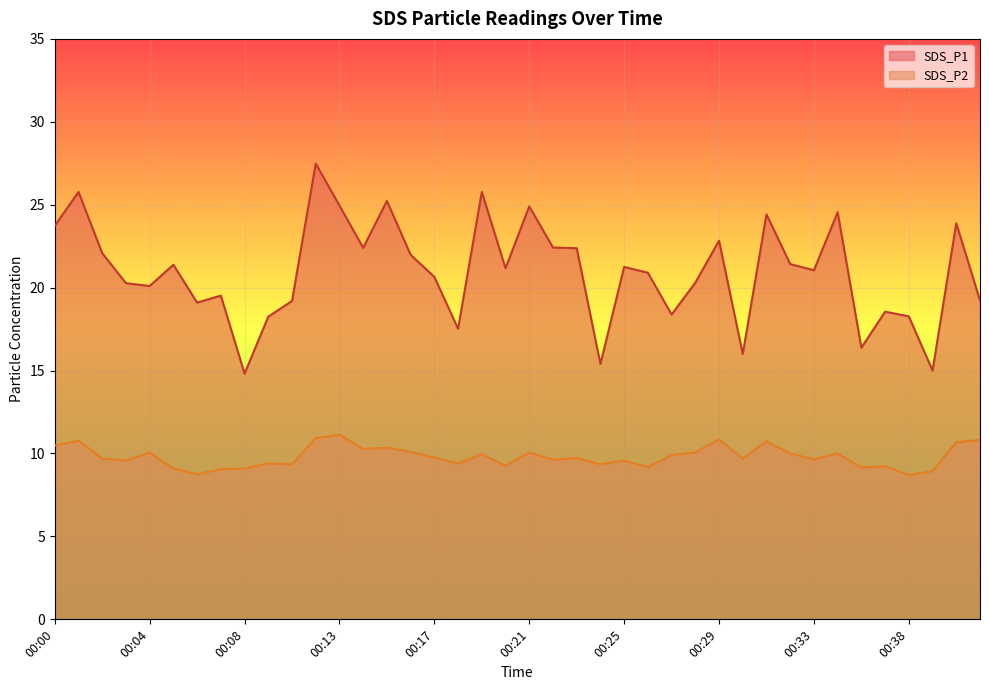

Reading right to left, extract all data points from this chart.

SDS_P1: 00:41=19.2	00:40=23.9	00:39=15.0	00:38=18.3	00:37=18.6	00:36=16.4	00:35=24.6	00:33=21.1	00:32=21.4	00:31=24.4	00:30=16.0	00:29=22.8	00:28=20.3	00:27=18.4	00:26=20.9	00:25=21.2	00:24=15.4	00:23=22.4	00:22=22.4	00:21=24.9	00:20=21.2	00:19=25.8	00:18=17.5	00:17=20.6	00:16=22.0	00:15=25.2	00:14=22.4	00:13=24.9	00:11=27.5	00:10=19.2	00:09=18.2	00:08=14.8	00:07=19.5	00:06=19.1	00:05=21.4	00:04=20.1	00:03=20.3	00:02=22.1	00:01=25.8	00:00=23.7
SDS_P2: 00:41=10.8	00:40=10.7	00:39=8.9	00:38=8.7	00:37=9.2	00:36=9.2	00:35=10.0	00:33=9.7	00:32=10.0	00:31=10.7	00:30=9.7	00:29=10.8	00:28=10.1	00:27=9.9	00:26=9.2	00:25=9.6	00:24=9.3	00:23=9.7	00:22=9.6	00:21=10.1	00:20=9.3	00:19=9.9	00:18=9.4	00:17=9.8	00:16=10.1	00:15=10.3	00:14=10.3	00:13=11.1	00:11=10.9	00:10=9.3	00:09=9.4	00:08=9.1	00:07=9.1	00:06=8.8	00:05=9.1	00:04=10.1	00:03=9.6	00:02=9.7	00:01=10.8	00:00=10.5